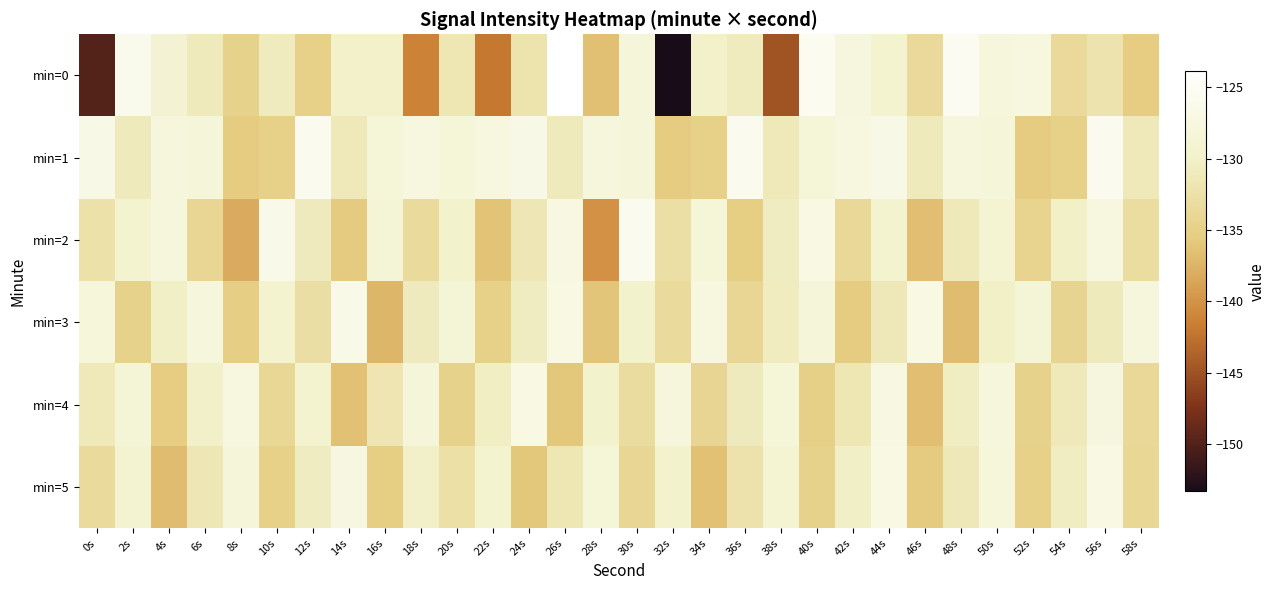

Which series has the largest total across all categories?

min=1